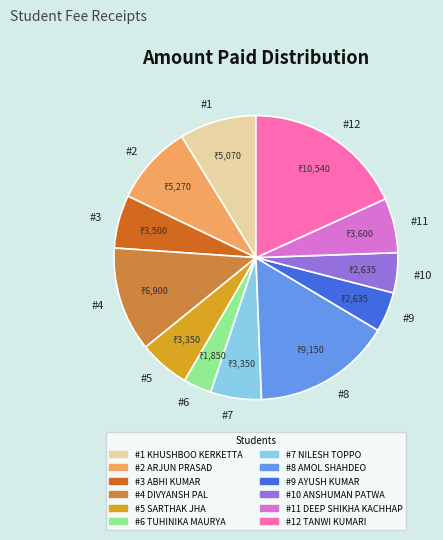

How many slices are in this pie chart?

12